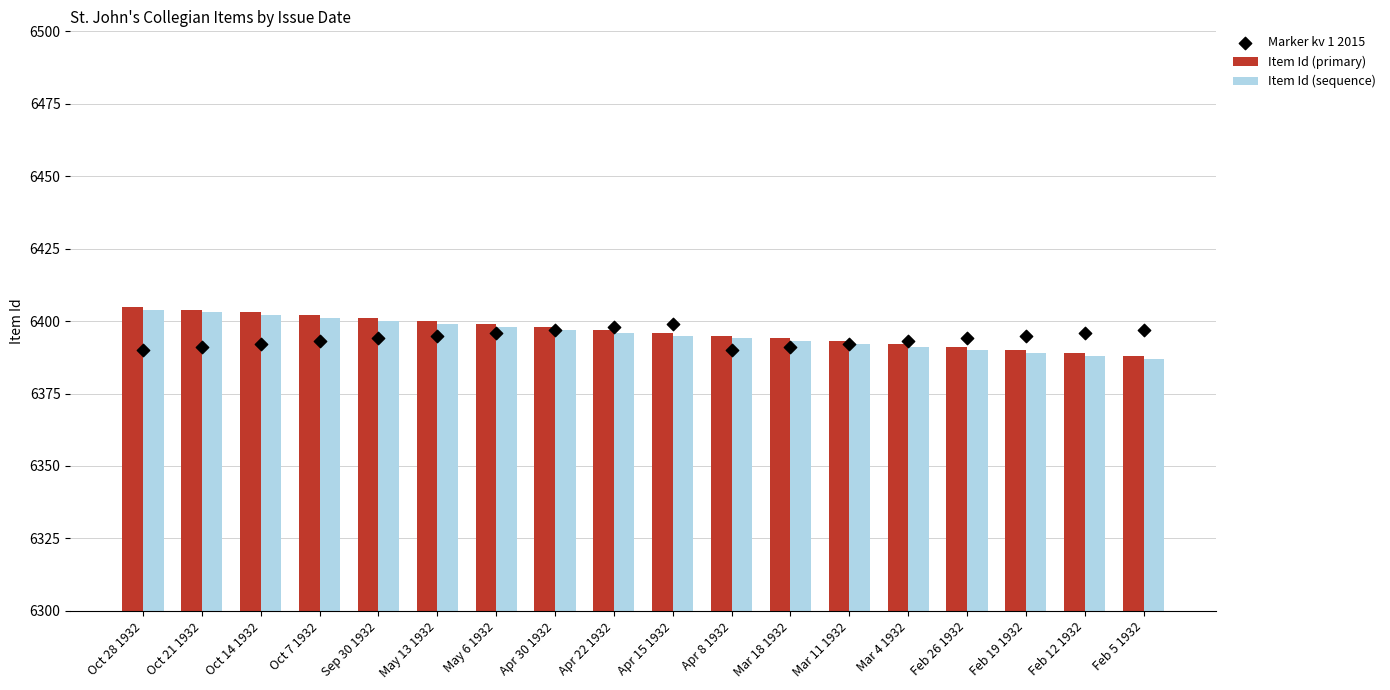

What is the total value across all series at Feb 26 1932?

19175